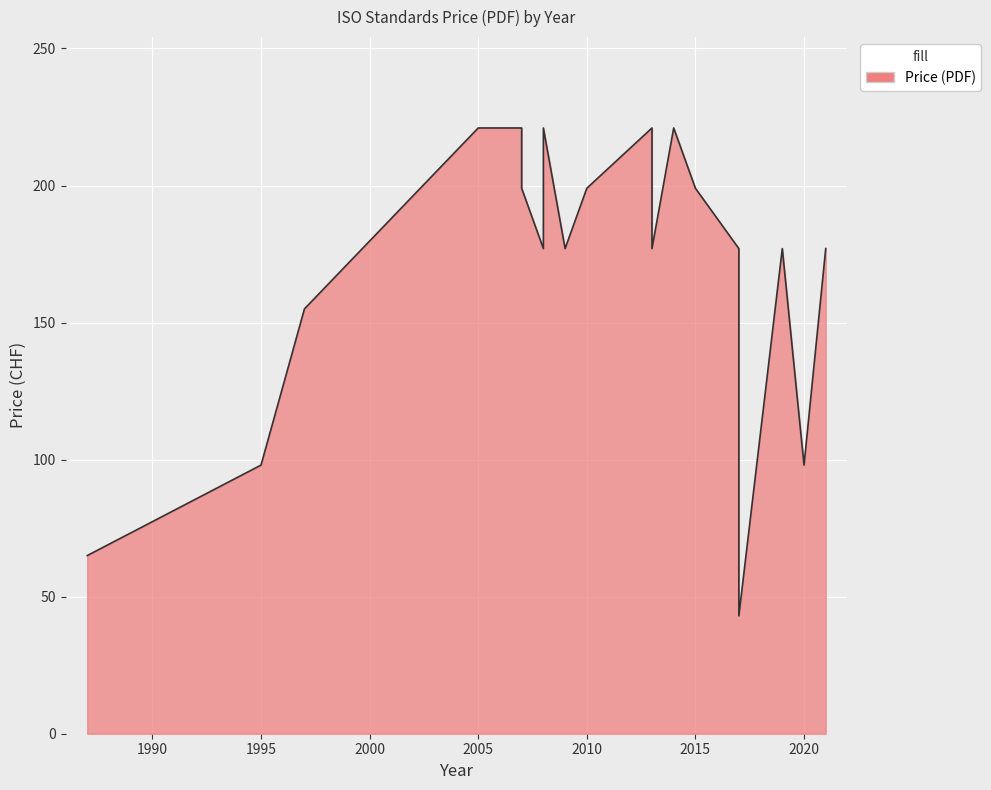

How many values are below 177?

5